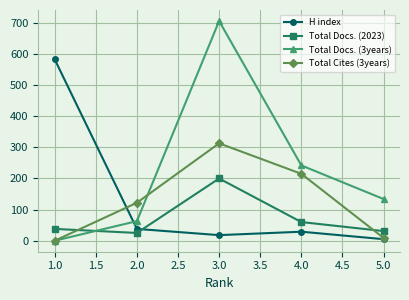

At which label does H index reach its minimum?

5.0